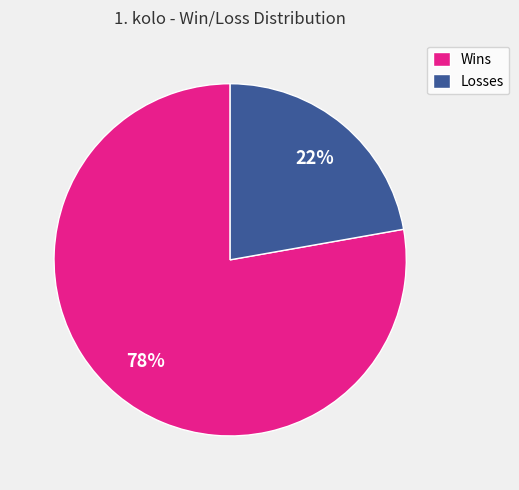

Is Wins the majority of the pie?

Yes